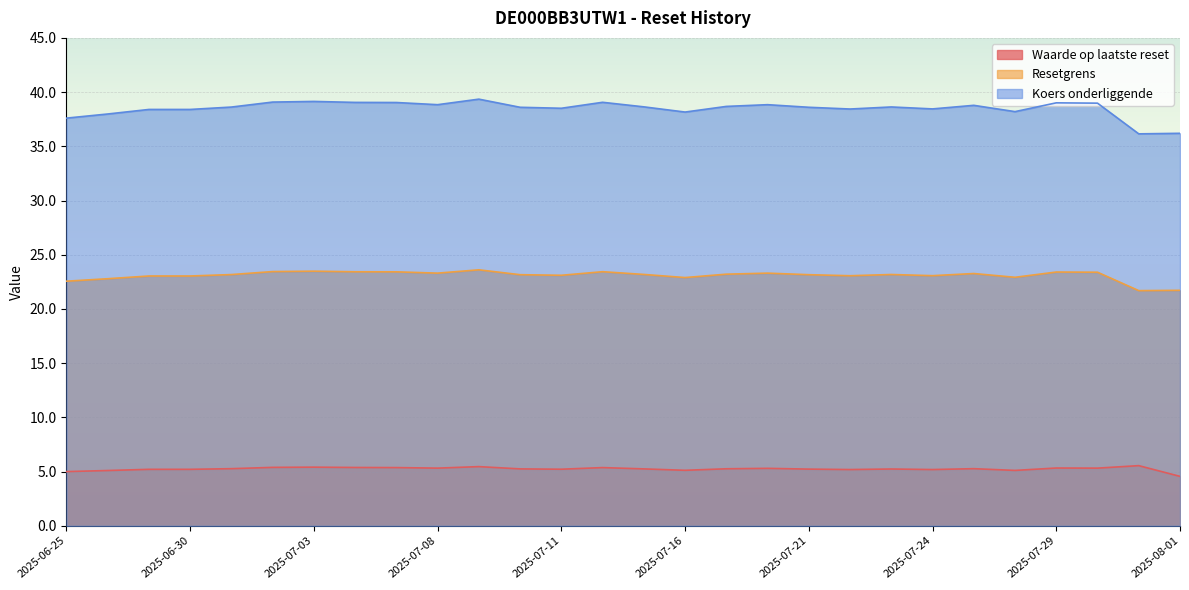

What is the average value of the Waarde op laatste reset series?

5.2